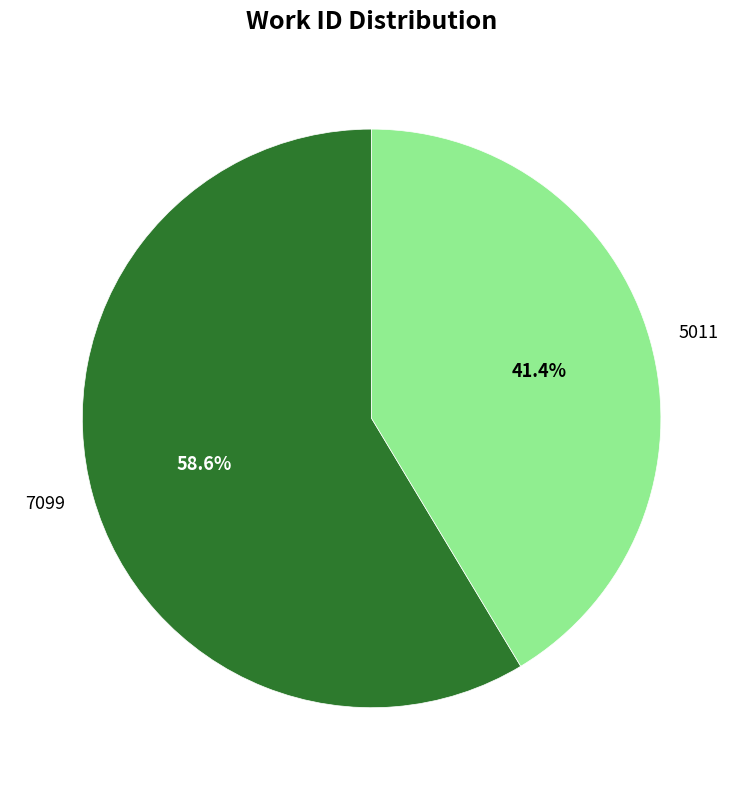

Does 5011 represent more than half of the total?

No